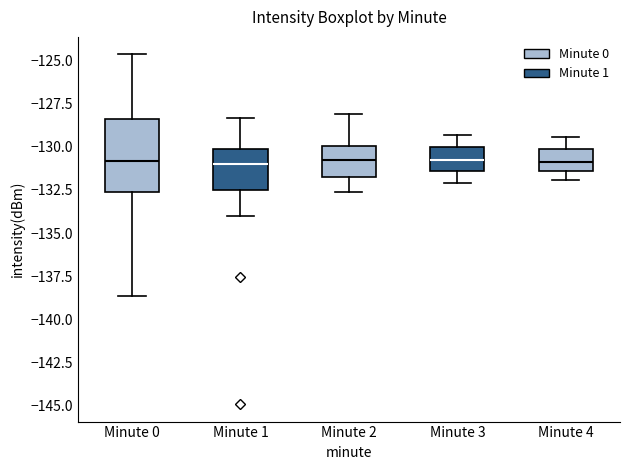

Reading left to right, transcribe this box plot: for each box, give where its median line is, the range the box spans, and where its two whiskers end, as read against the y-axis. The values are not printed on the chart, so give them approximately, as read against the axis.

Minute 0: median -131.0, box -132.5 to -128.5, whiskers -138.5 to -124.5
Minute 1: median -131.0, box -132.5 to -130.0, whiskers -134.0 to -128.5
Minute 2: median -130.5, box -132.0 to -130.0, whiskers -132.5 to -128.0
Minute 3: median -130.5, box -131.5 to -130.0, whiskers -132.0 to -129.5
Minute 4: median -131.0, box -131.5 to -130.0, whiskers -132.0 to -129.5